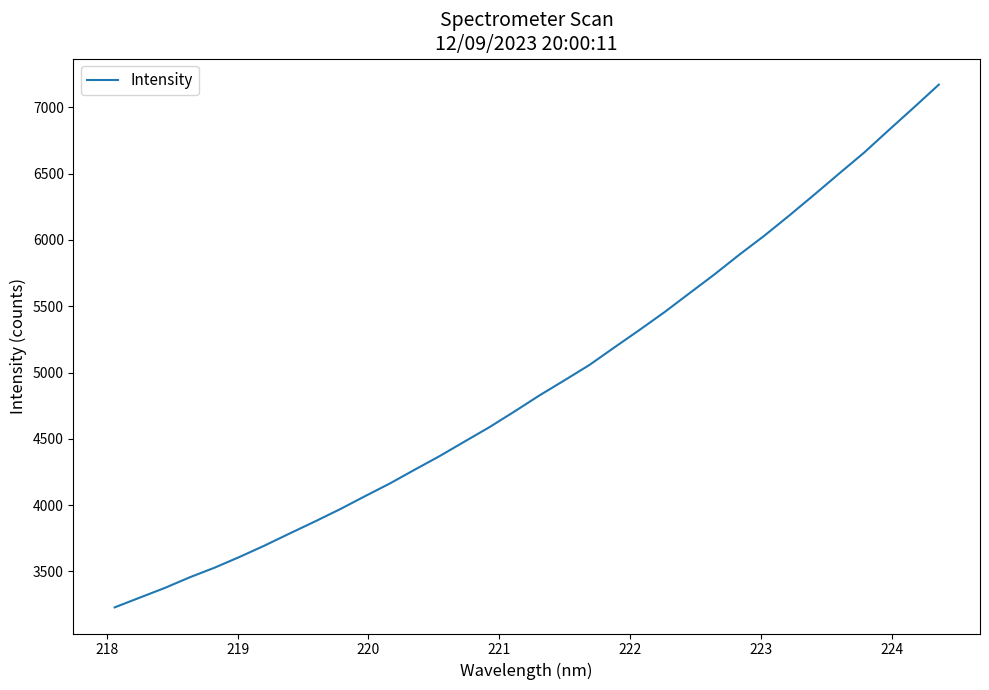

Does the chart display data point markers on the line(s)?

No